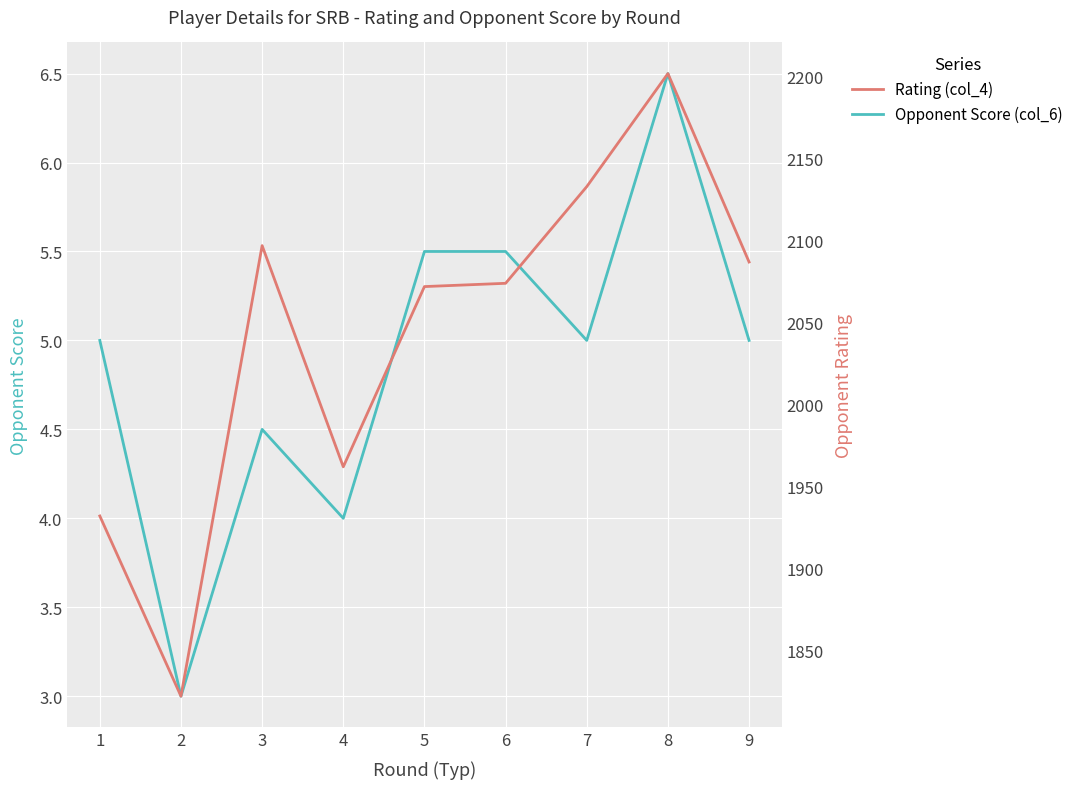

Reading right to left, list all the values displayed in this chart.

Opponent Score (col_6): 5.0	6.5	5.0	5.5	5.5	4.0	4.5	3.0	5.0
Rating (col_4): 2087.0	2202.0	2133.0	2074.0	2072.0	1962.0	2097.0	1822.0	1932.0